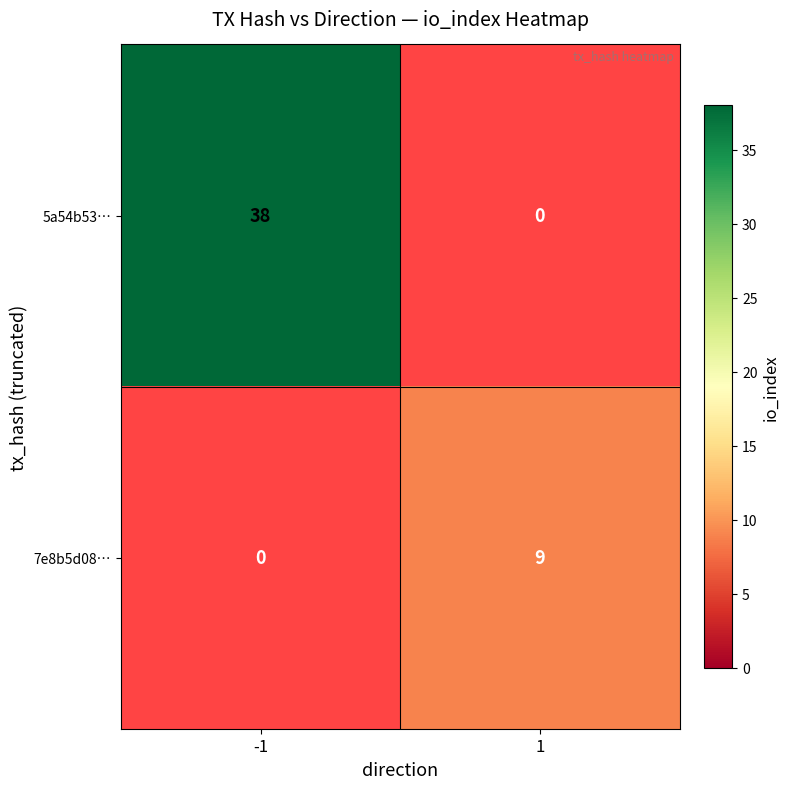

The 7e8b5d08… series shows 5 at 1. True or false?

False